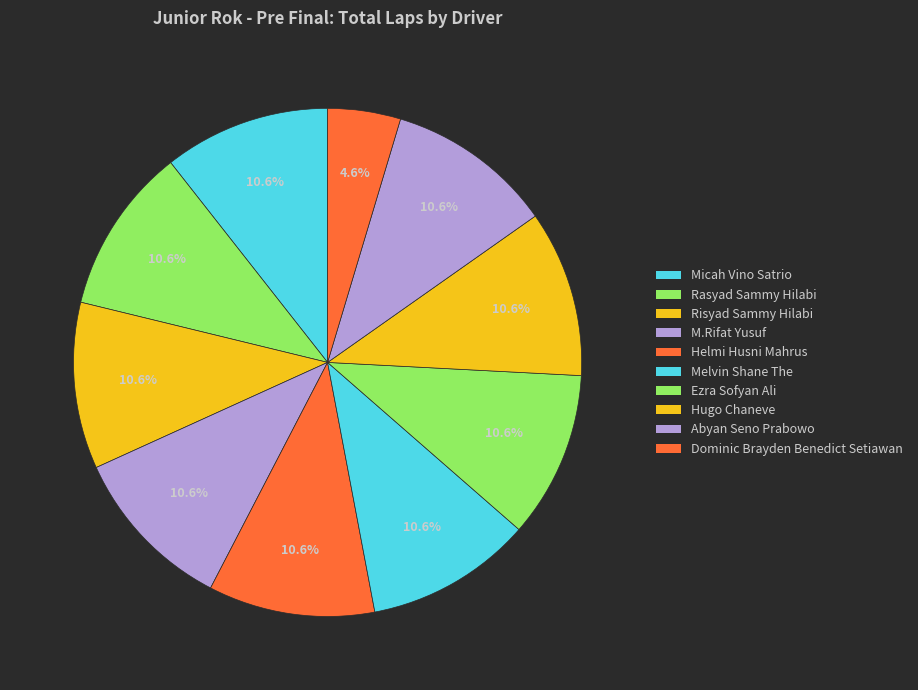

Count the number of slices in the pie.

10